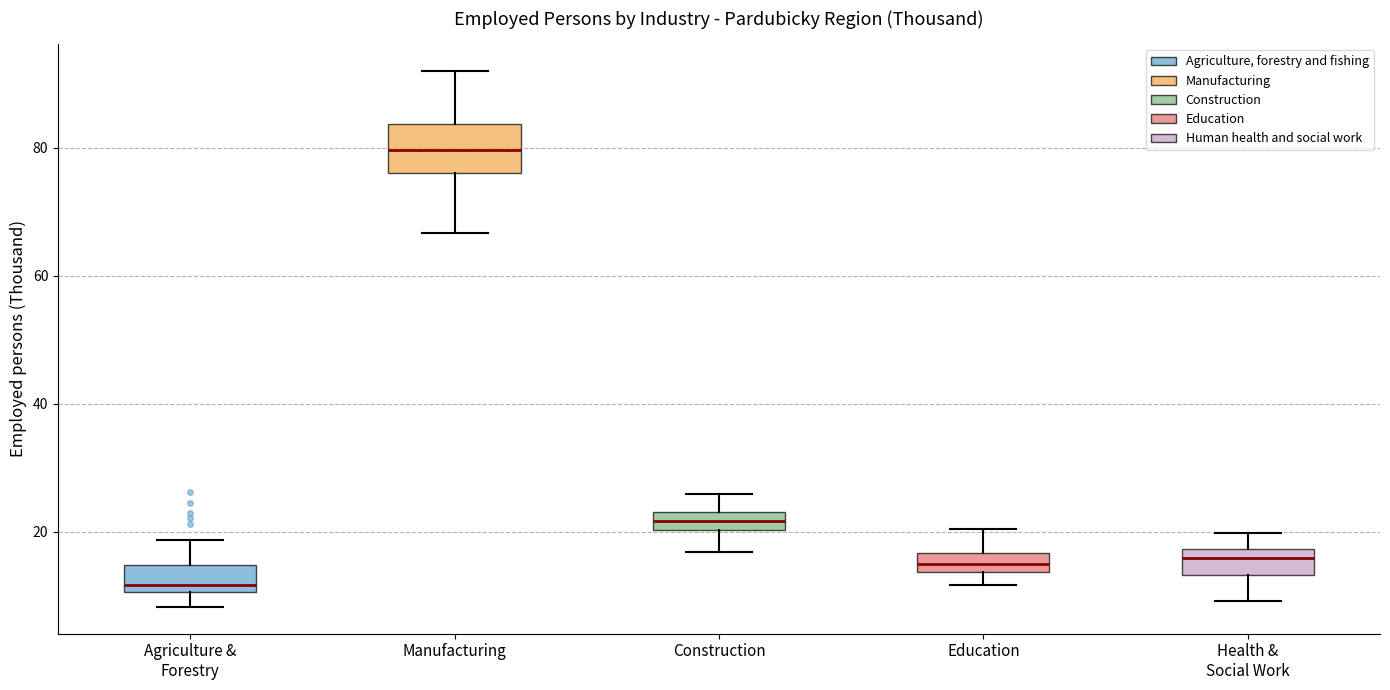

Which box's median line is the highest?

Manufacturing